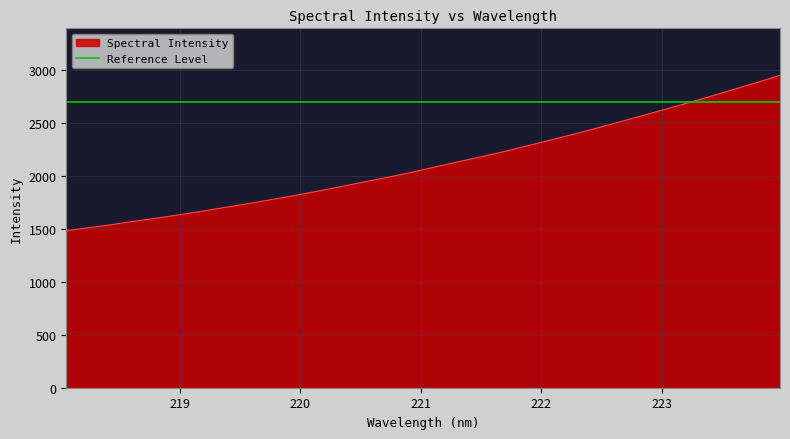

What is the approximate value at 222.8355?

2567.6